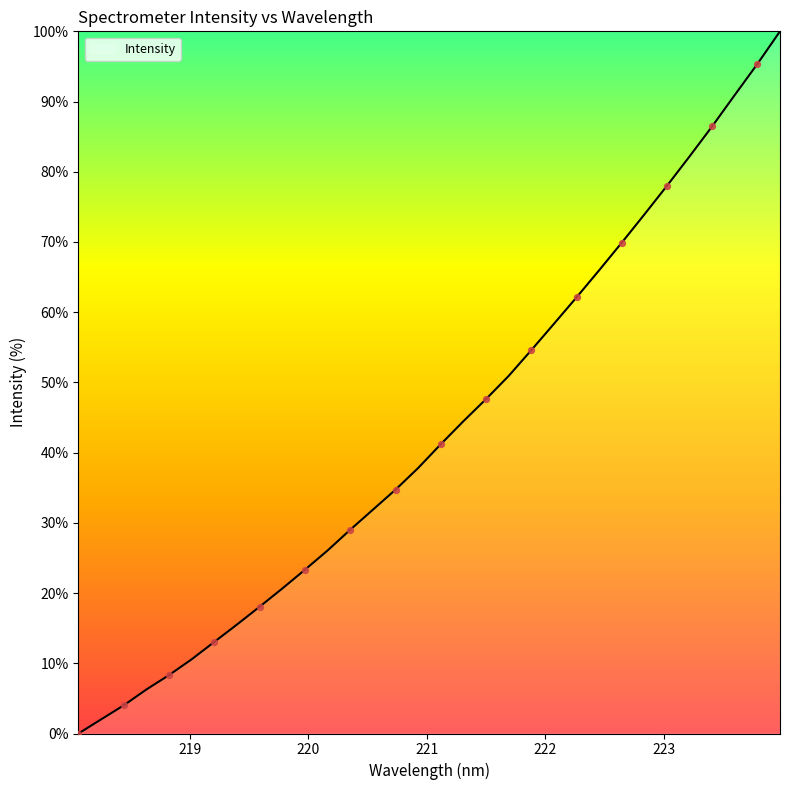

What is the difference between the maximum and minimum values?

100.0